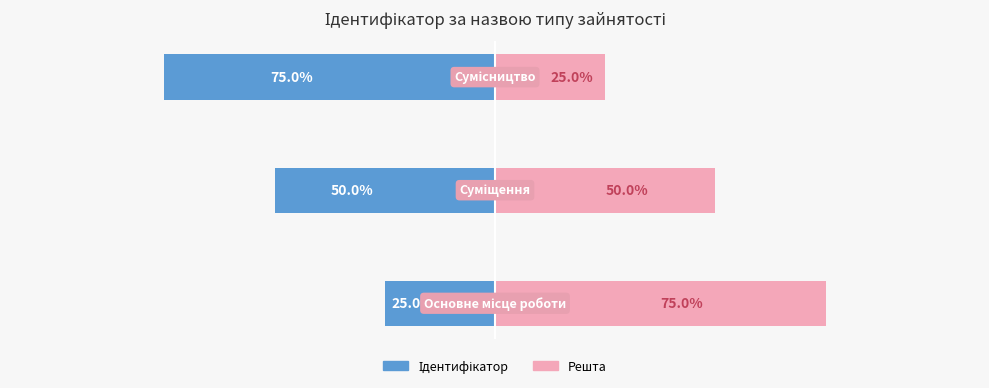

How many values in the Ідентифікатор series exceed -50?

1